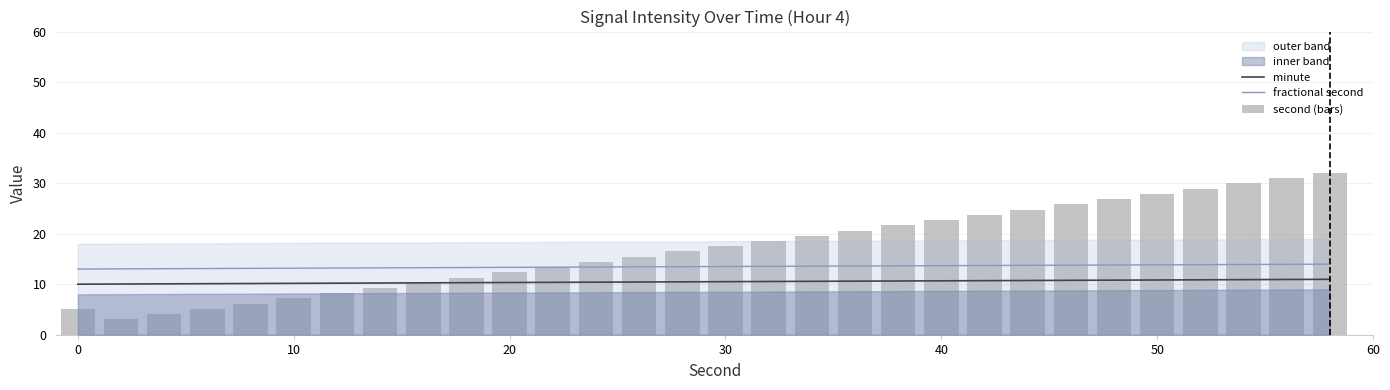

What is the average value of the minute series?

10.5